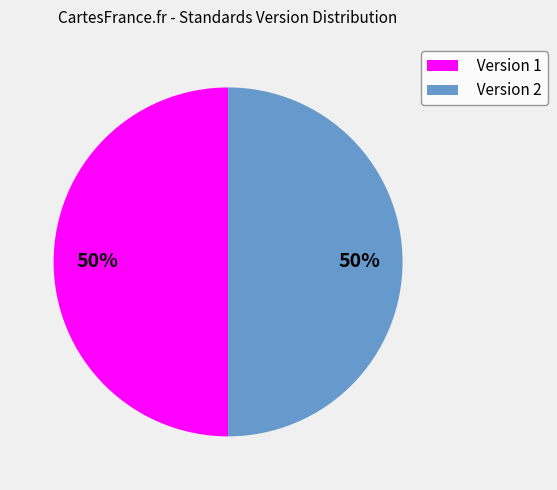

To the nearest percent, what portion does Version 2 represent?

50%